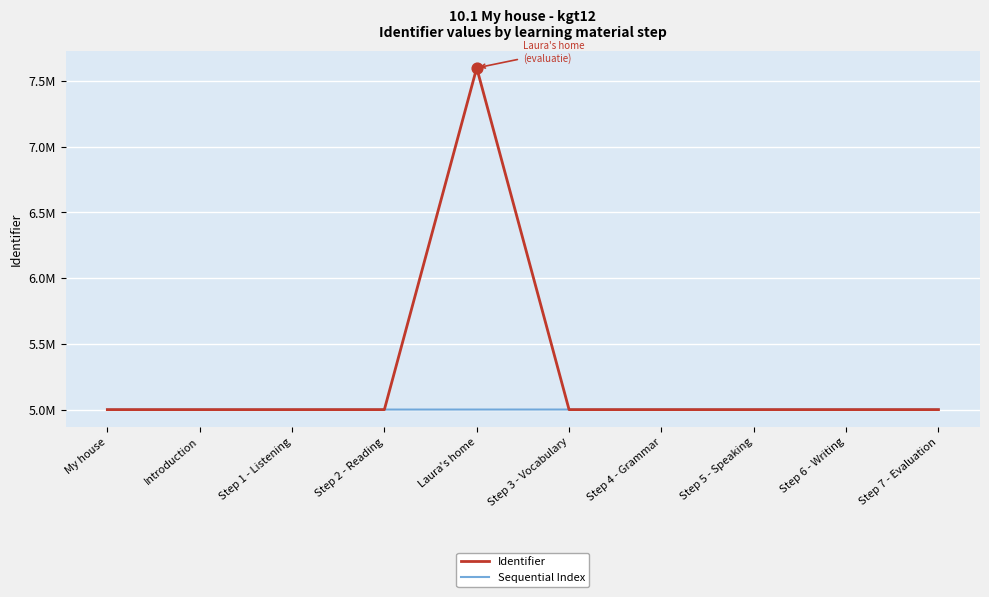

At how many categories does at least one series exceed 6116954?

1